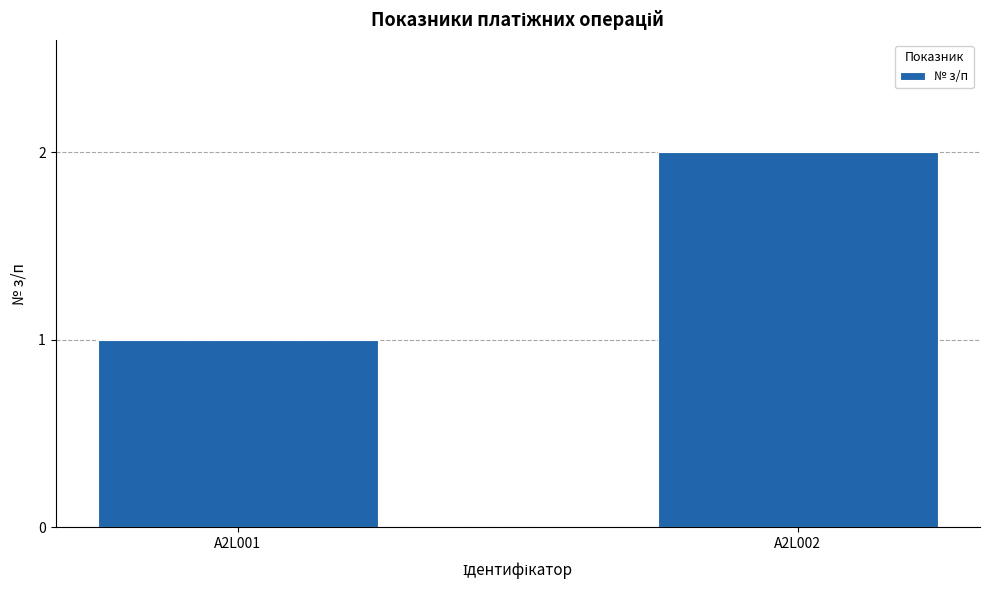

The value at A2L002 is 3. True or false?

False